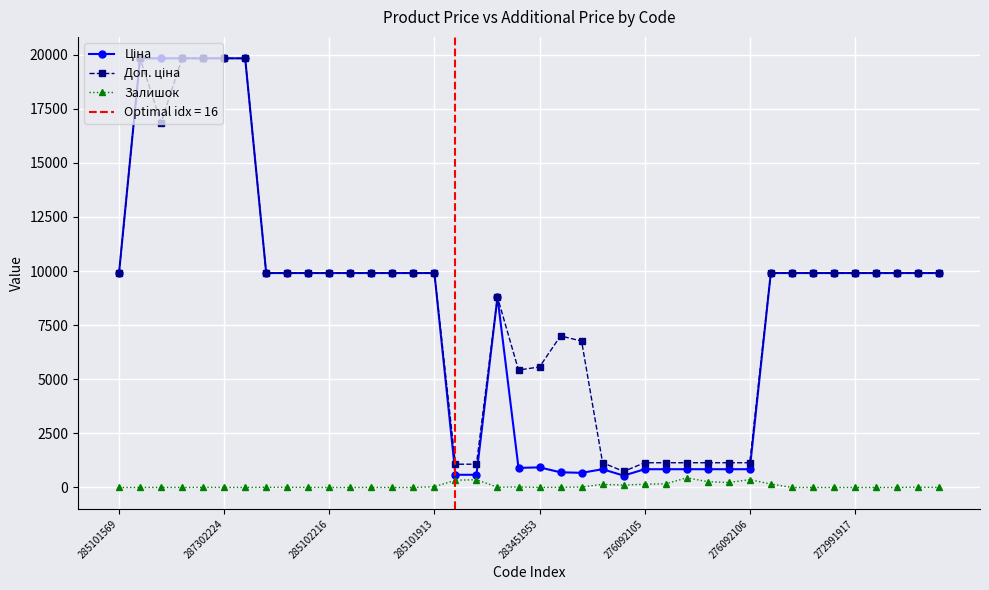

What is the difference between the maximum and minimum values in the Доп. ціна series?

19089.1